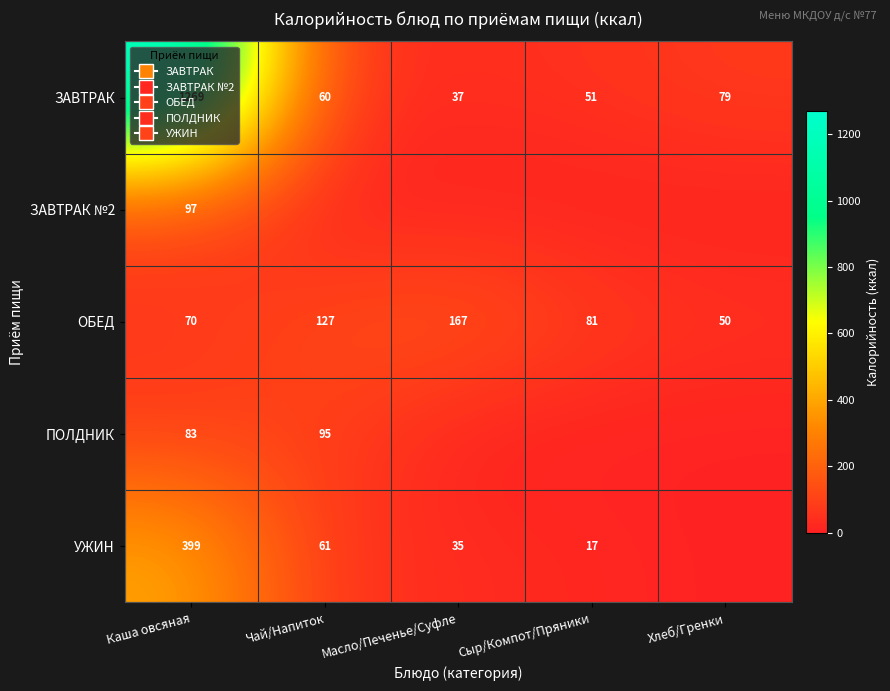

At which label is ОБЕД closest to 108?

Чай/Напиток